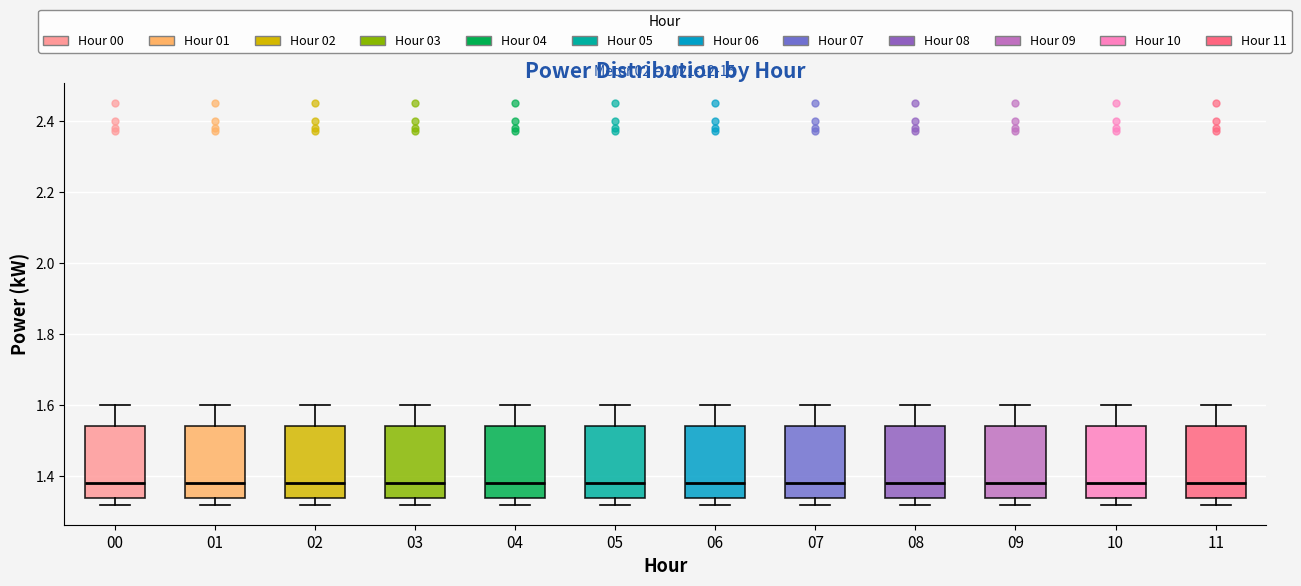

Where does the lower whisker of the box at x = 00 end on the y-axis? The values are not printed on the chart, so give them approximately, as read against the axis.

1.32